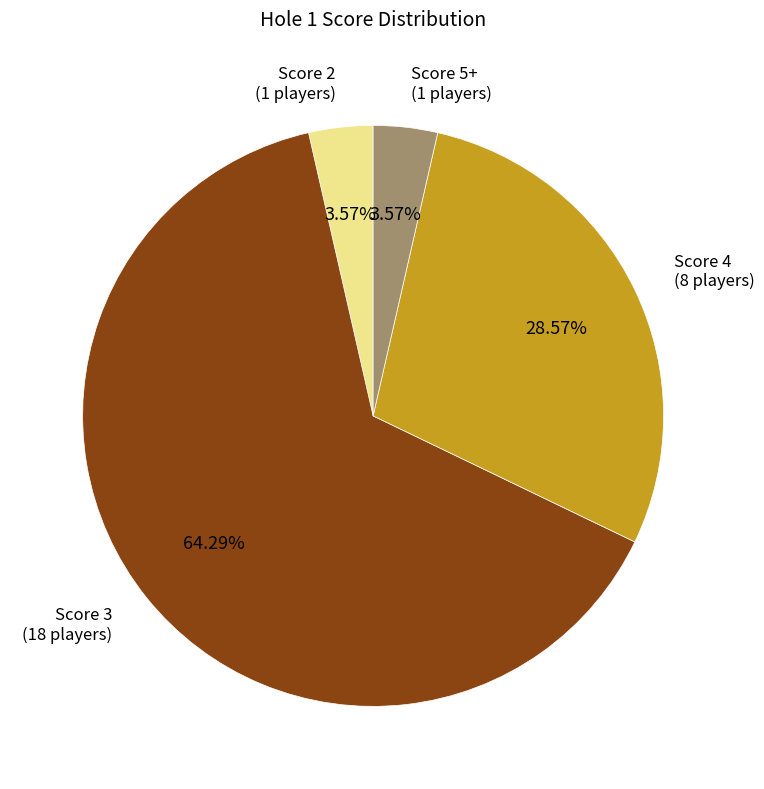

Is the sum of Score 2 (1 players) and Score 3 (18 players) greater than half?

Yes